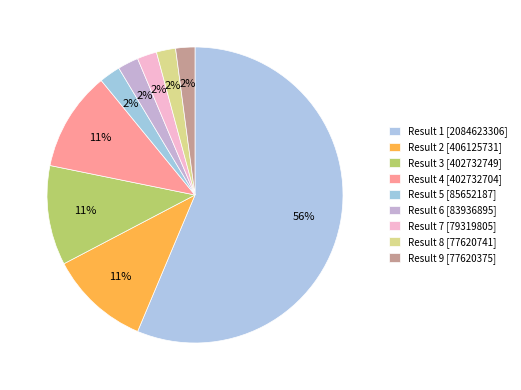

What percentage is NOT represented by Result 7?

97.9%